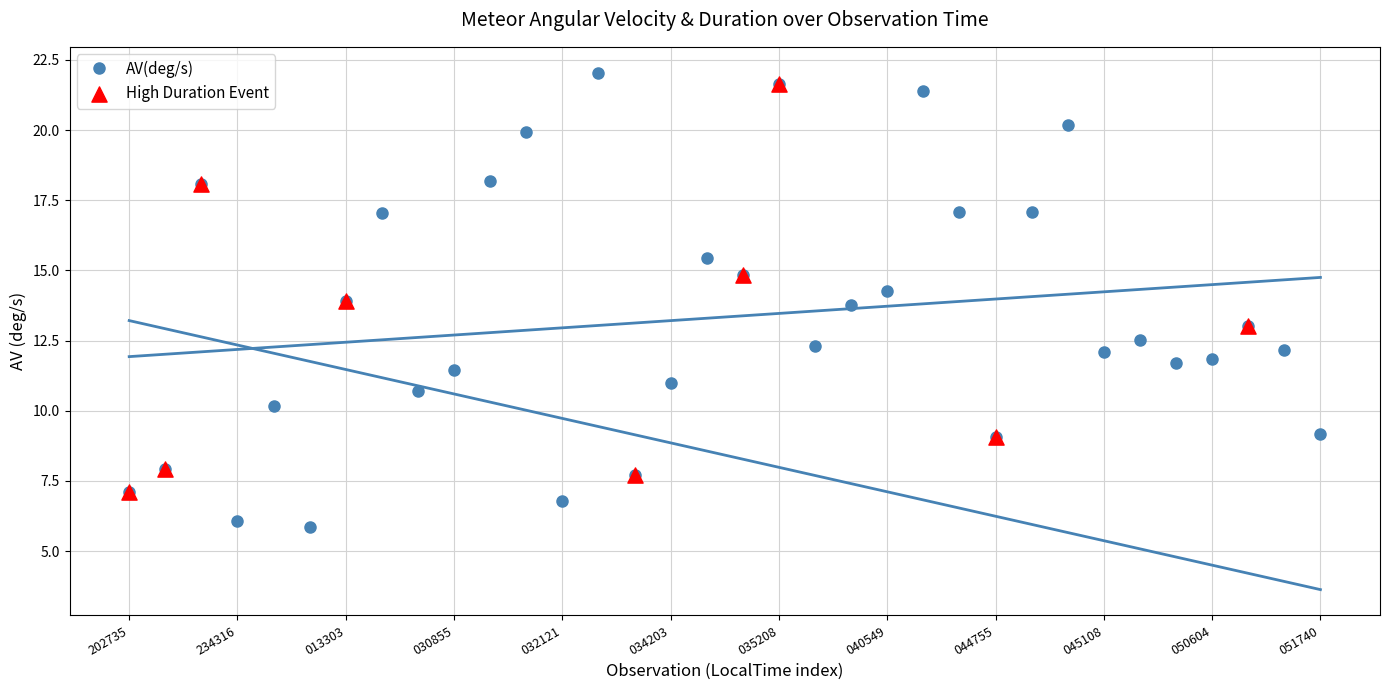

What is the maximum value for AV(deg/s)?

22.0